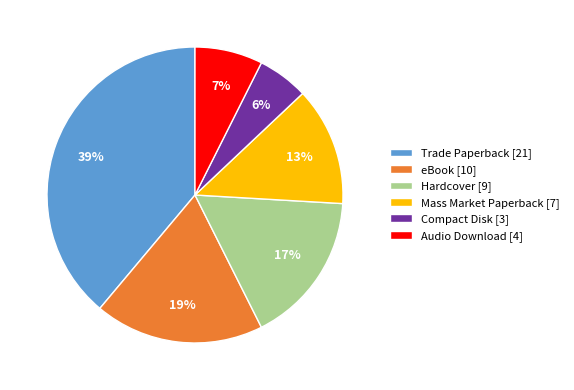

Which has a higher value, Hardcover or eBook?

eBook